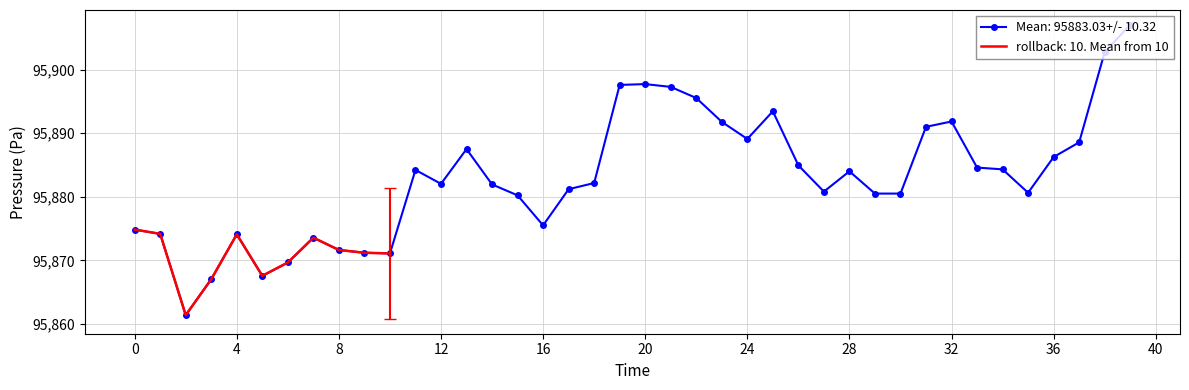

How many interior local valleys (lower than both neighbors) does the data have?

8